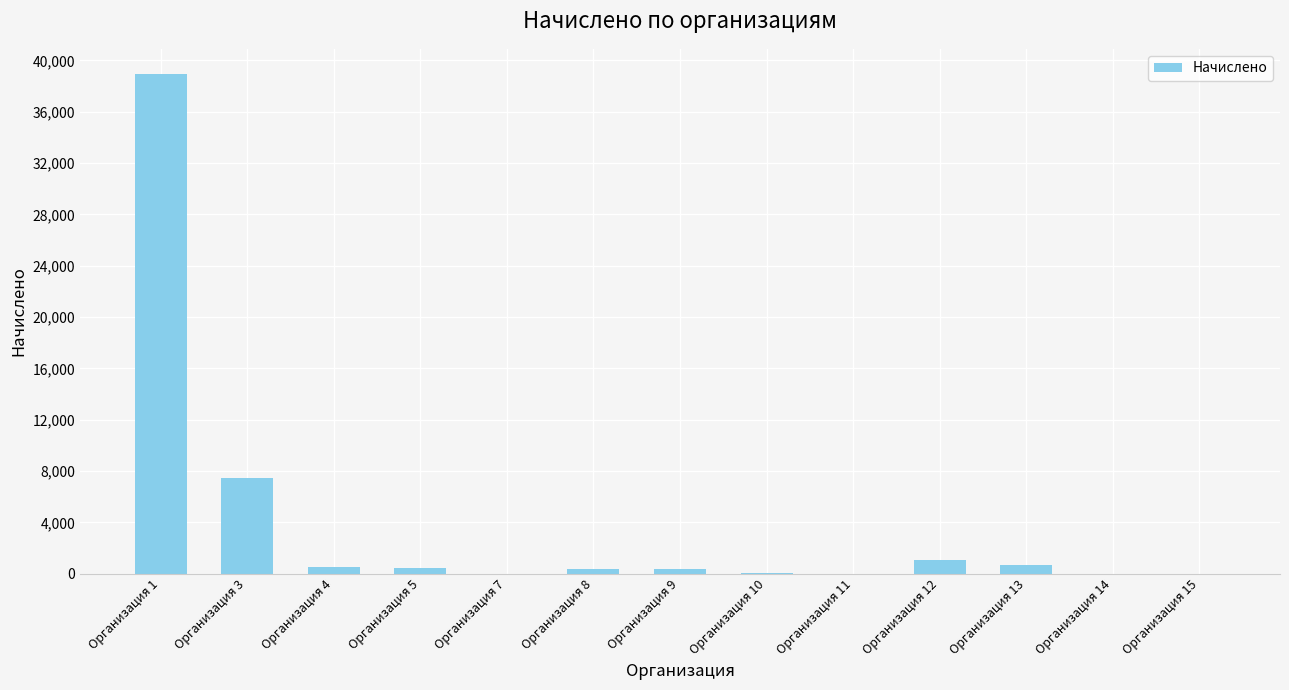

What is the maximum value shown in the chart?

38952.5